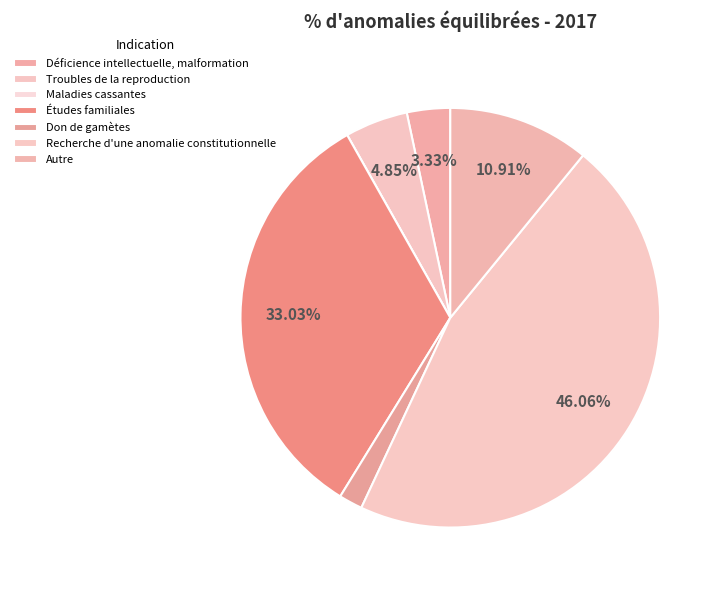

What percentage do Troubles de la reproduction and Recherche d'une anomalie constitutionnelle together represent?

50.9%